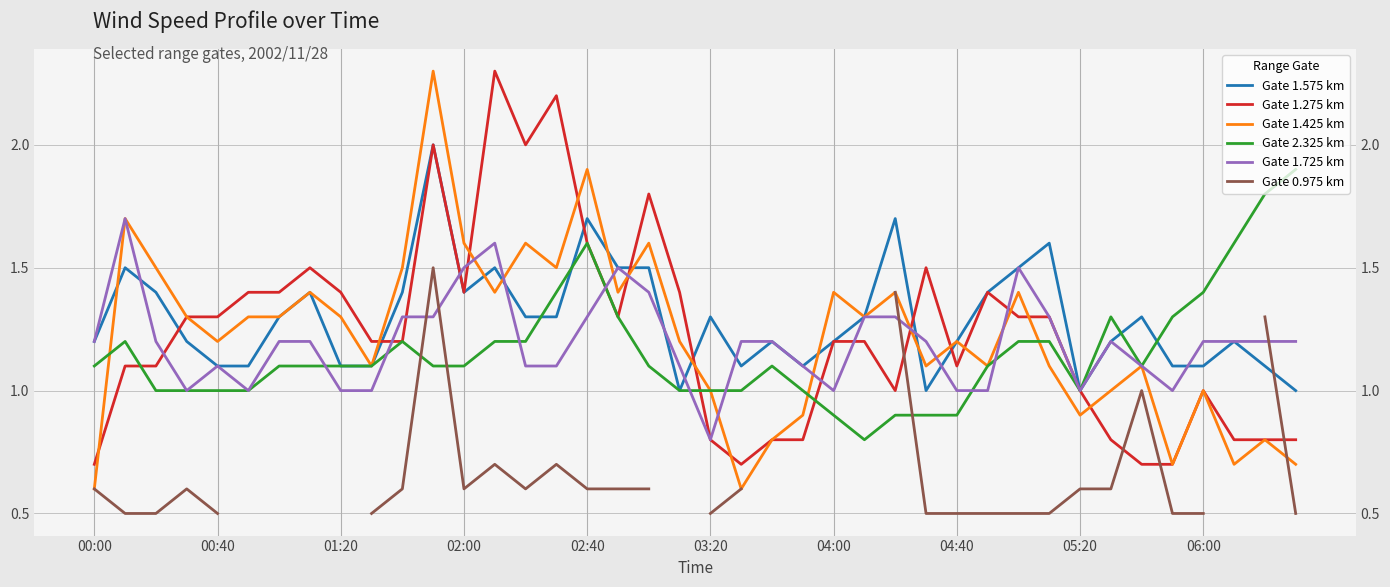

What is the maximum value shown in the chart?

2.3